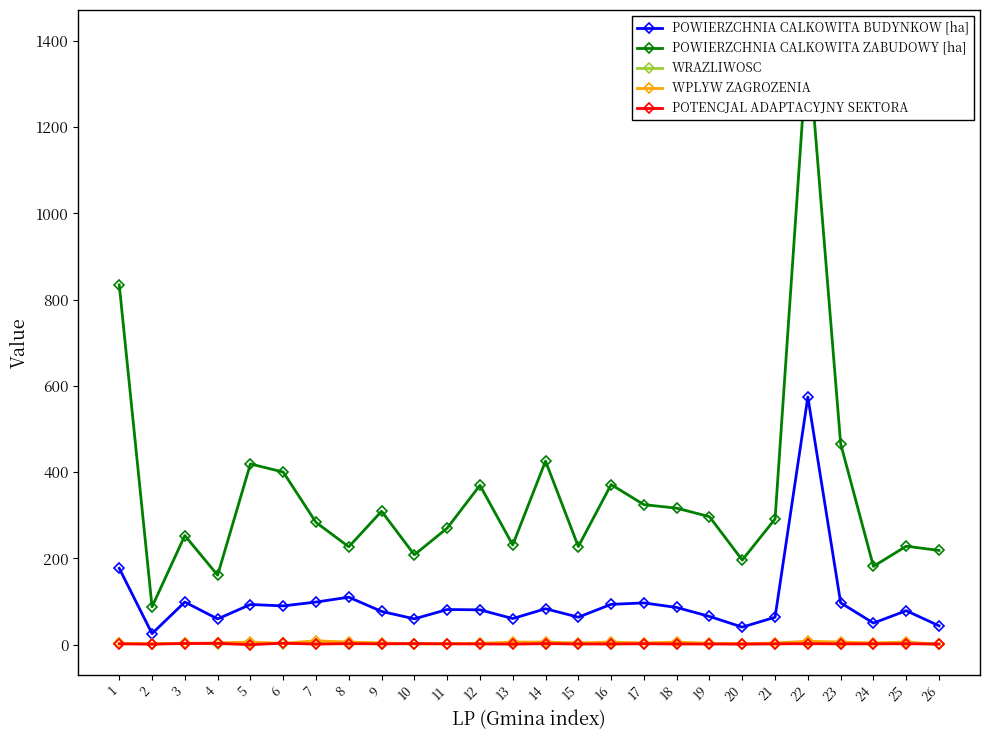

Between 22 and 17, which is larger?

22